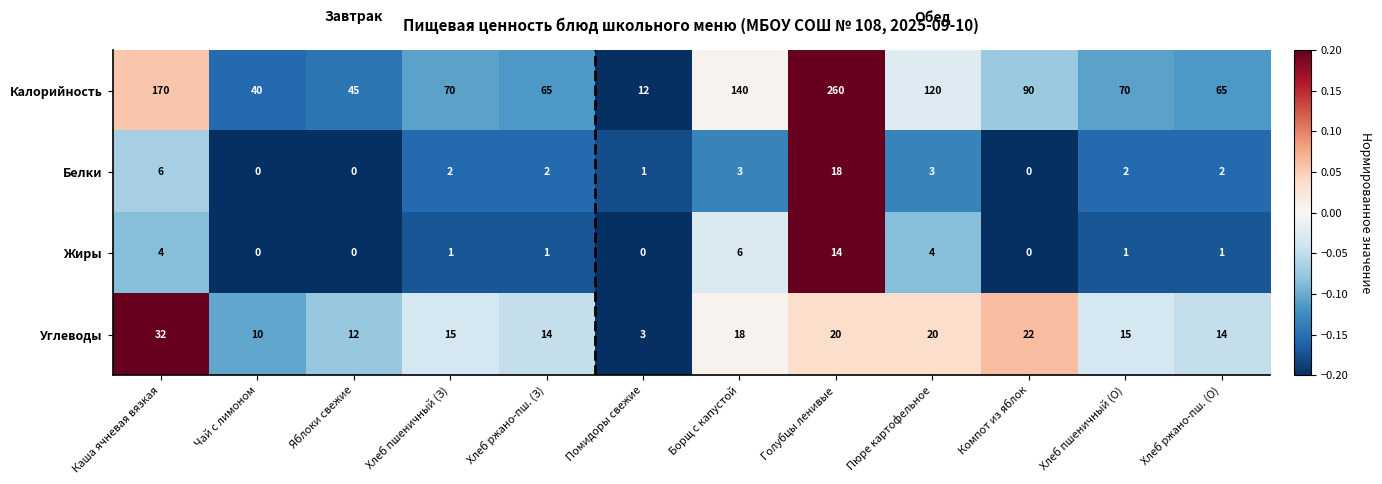

What is the maximum value shown in the chart?

260